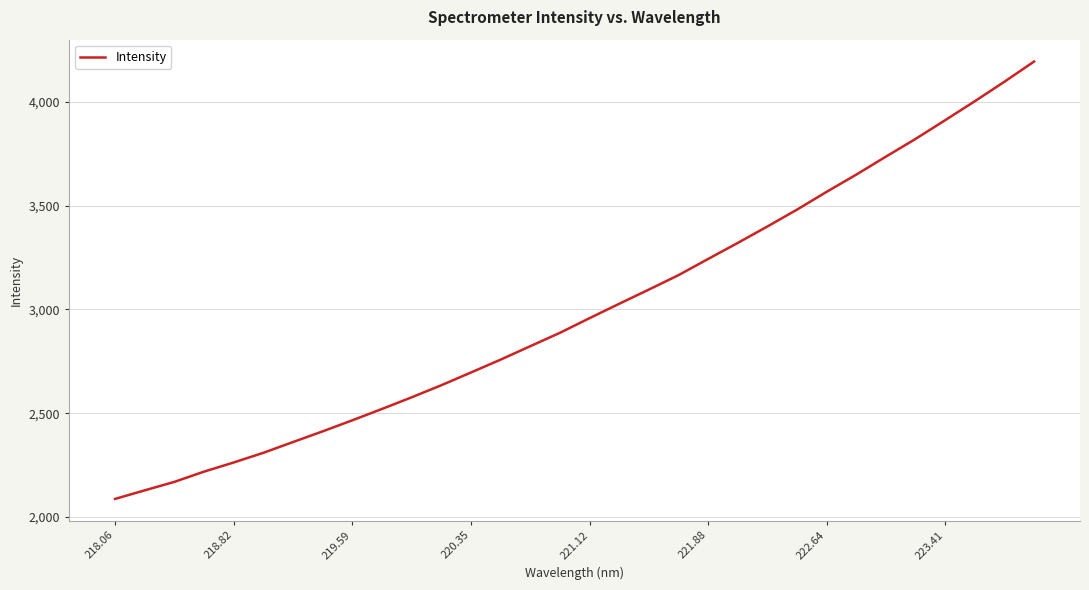

Reading left to right, what are all the values shown in this chart?

2086.8	2128.0	2168.9	2218.3	2262.4	2309.1	2361.0	2412.6	2465.9	2520.6	2576.7	2634.9	2696.3	2758.4	2823.1	2887.6	2958.3	3027.6	3096.1	3165.6	3243.7	3321.0	3400.2	3481.5	3567.4	3650.2	3736.9	3822.3	3912.5	4003.8	4097.8	4195.1